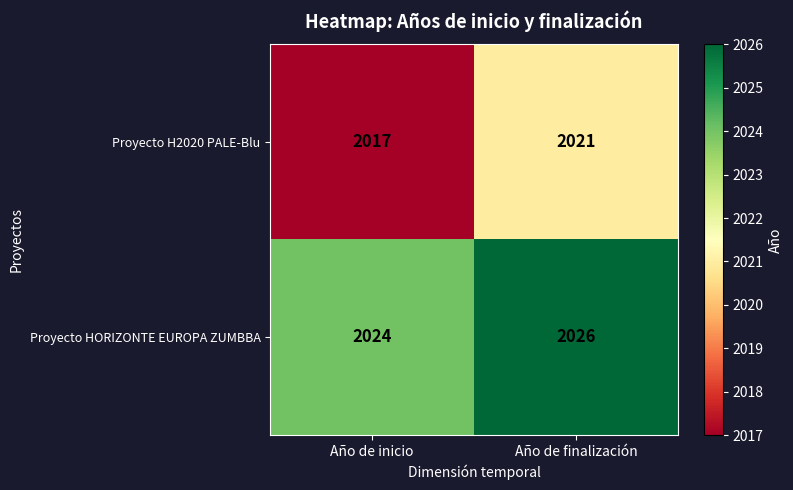

What is the maximum value for Proyecto HORIZONTE EUROPA ZUMBBA?

2026